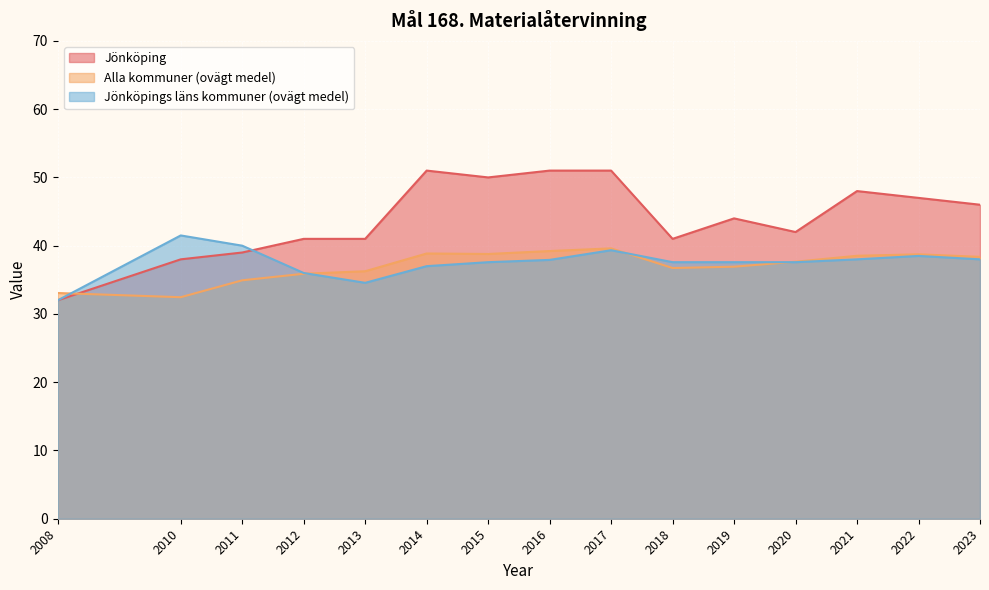

Reading left to right, transcribe all the data shown in this chart.

Jönköping: 2008=32.0	2010=38.0	2011=39.0	2012=41.0	2013=41.0	2014=51.0	2015=50.0	2016=51.0	2017=51.0	2018=41.0	2019=44.0	2020=42.0	2021=48.0	2022=47.0	2023=46.0
Alla kommuner (ovägt medel): 2008=33.1	2010=32.5	2011=34.9	2012=35.9	2013=36.3	2014=38.9	2015=38.8	2016=39.2	2017=39.6	2018=36.7	2019=36.9	2020=37.7	2021=38.5	2022=38.7	2023=38.4
Jönköpings läns kommuner (ovägt medel): 2008=32.0	2010=41.5	2011=40.0	2012=36.0	2013=34.6	2014=37.0	2015=37.6	2016=37.9	2017=39.3	2018=37.6	2019=37.6	2020=37.6	2021=38.0	2022=38.5	2023=38.0